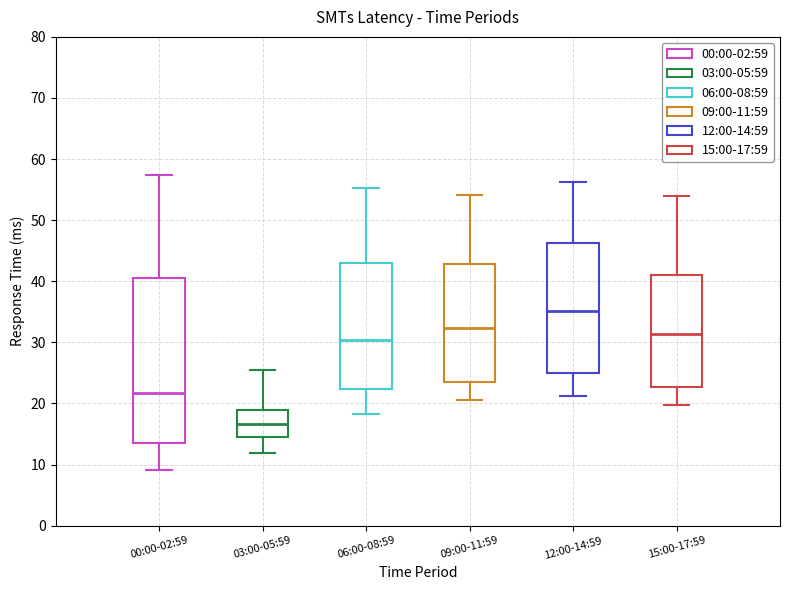

Which box's median line is the lowest?

03:00-05:59